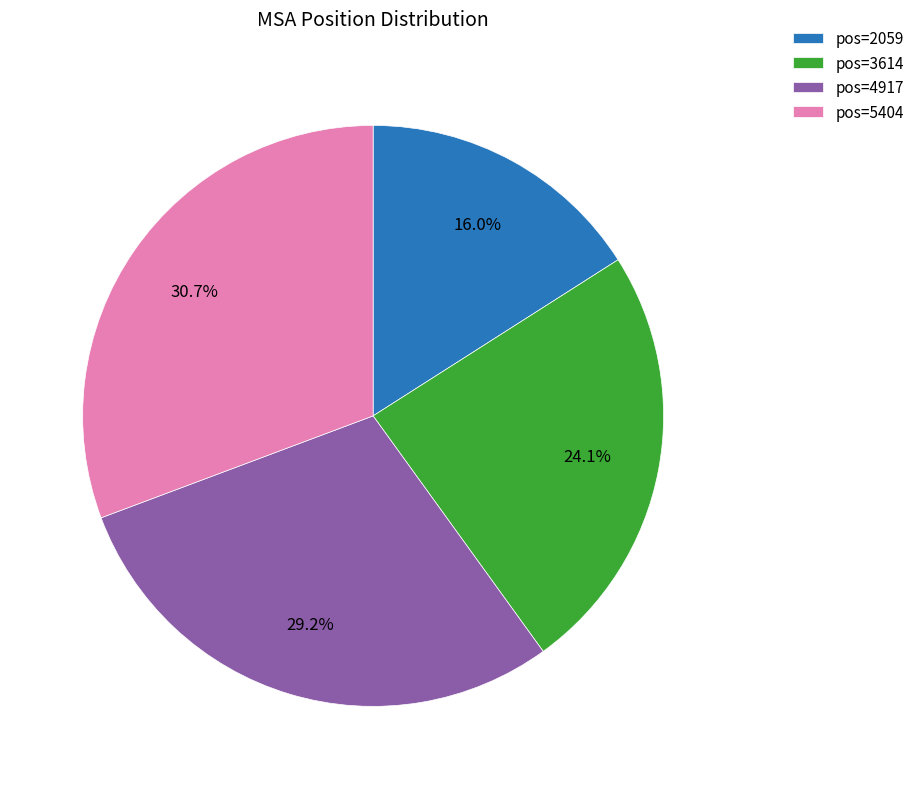

Is pos=2059 the majority of the pie?

No